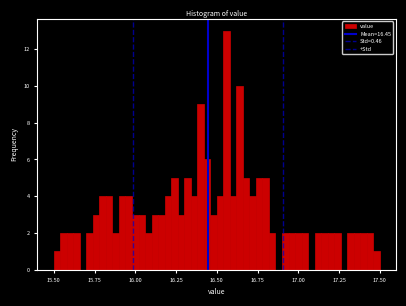

Around what value on the x-axis is the tallest bar? Give the approximate position of its centre, as read against the axis.

16.55